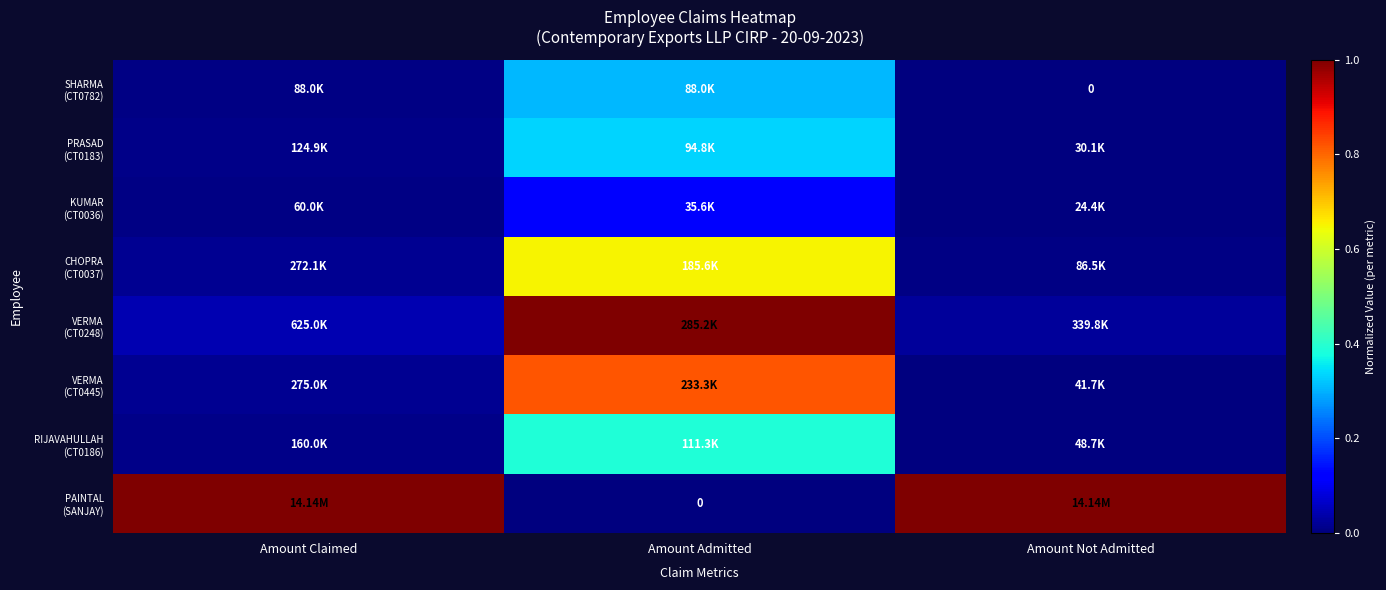

Read the VERMA (CT0445) value at Amount Admitted.

0.8